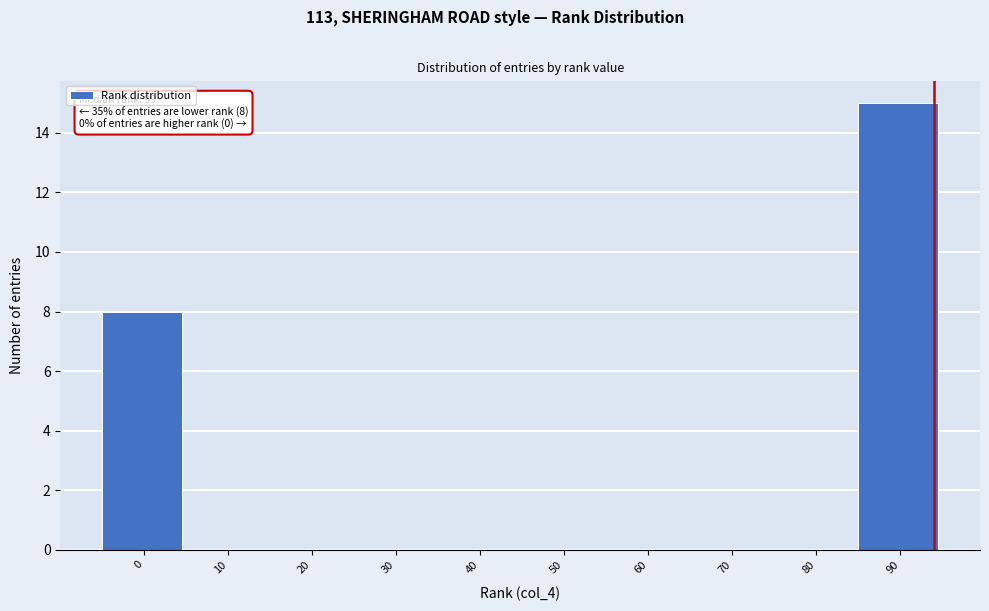

Reading left to right, what are all the values shown in this chart?

0=8	10=0	20=0	30=0	40=0	50=0	60=0	70=0	80=0	90=15